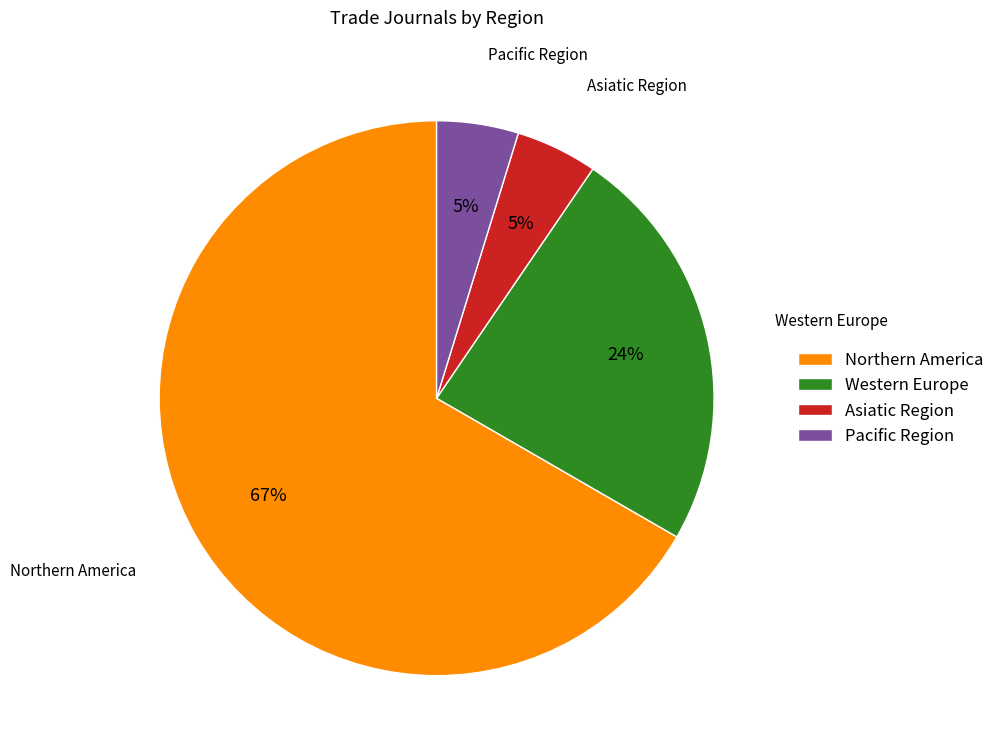

To the nearest percent, what portion does Pacific Region represent?

5%